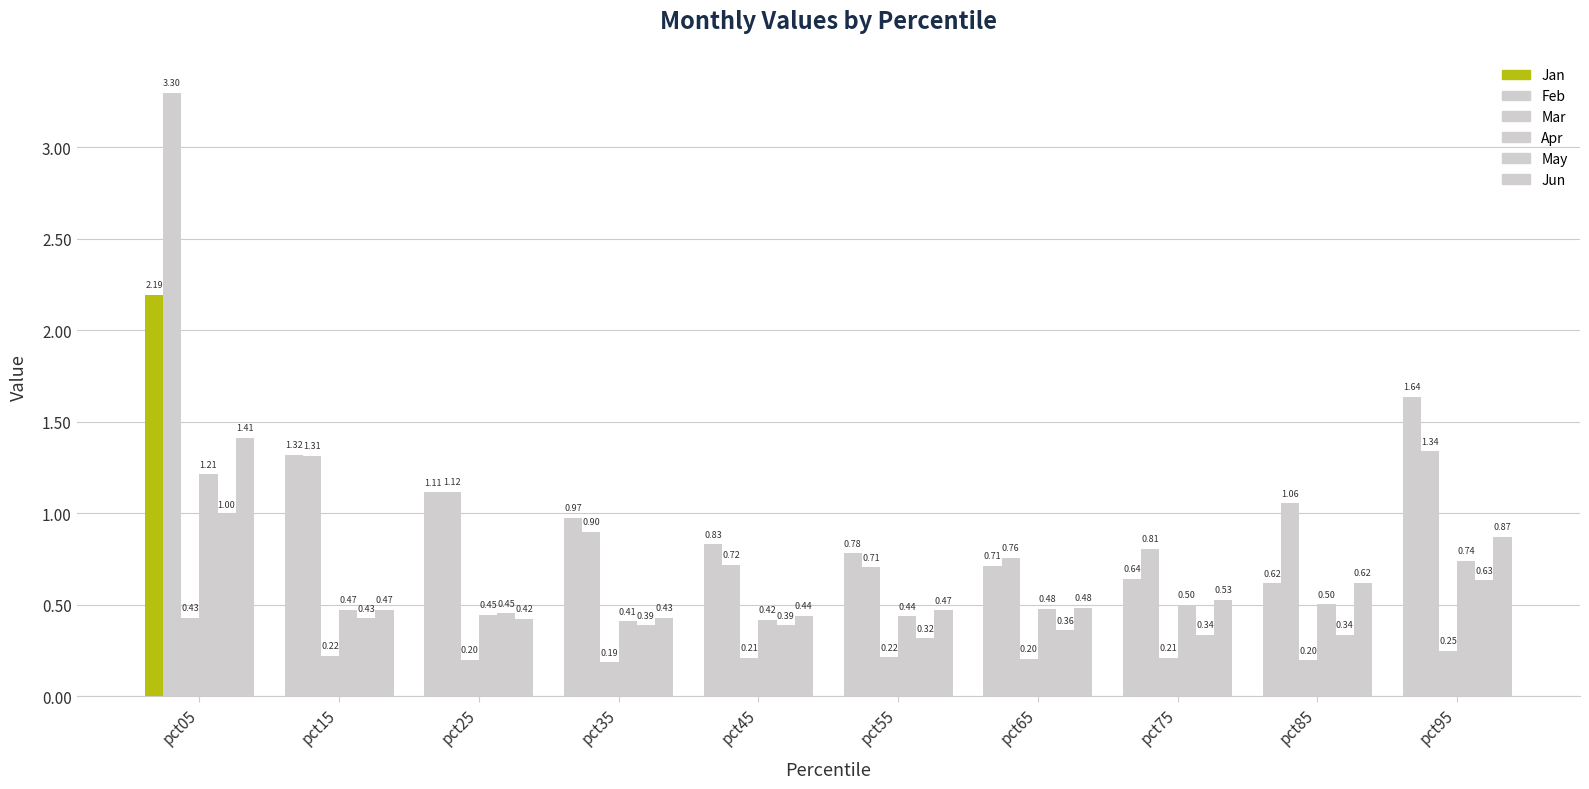

Reading left to right, extract all data points from this chart.

Jan: 2.2	1.3	1.1	1.0	0.8	0.8	0.7	0.6	0.6	1.6
Feb: 3.3	1.3	1.1	0.9	0.7	0.7	0.8	0.8	1.1	1.3
Mar: 0.4	0.2	0.2	0.2	0.2	0.2	0.2	0.2	0.2	0.2
Apr: 1.2	0.5	0.4	0.4	0.4	0.4	0.5	0.5	0.5	0.7
May: 1.0	0.4	0.5	0.4	0.4	0.3	0.4	0.3	0.3	0.6
Jun: 1.4	0.5	0.4	0.4	0.4	0.5	0.5	0.5	0.6	0.9